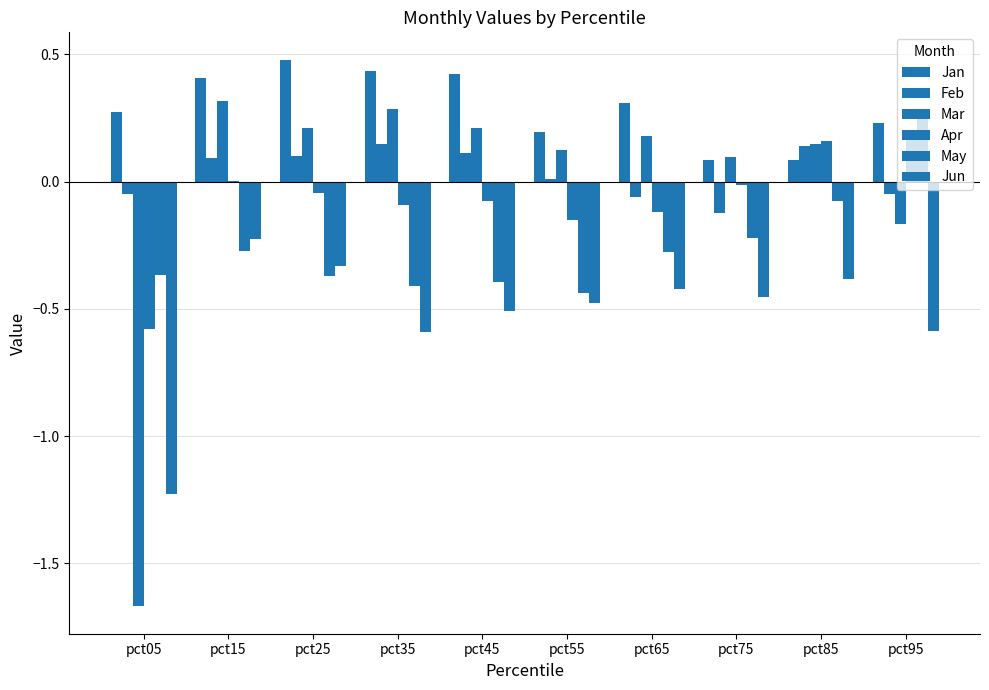

At which category is the sum across all series the highest?

pct15